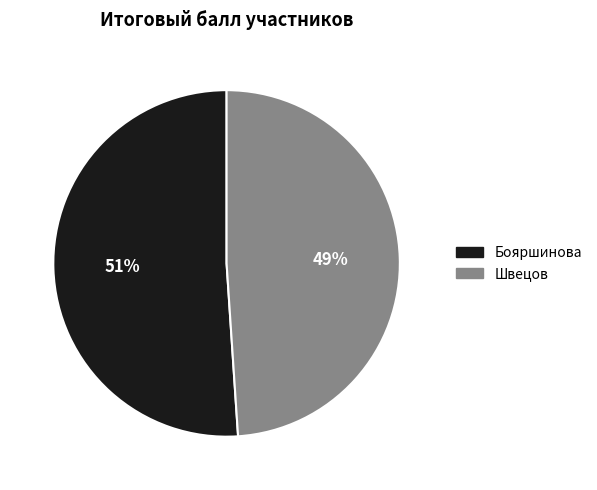

Which category accounts for the majority?

Бояршинова